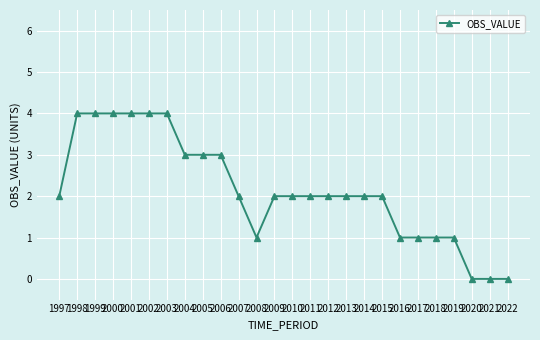

Reading left to right, what are all the values shown in this chart?

1997=2	1998=4	1999=4	2000=4	2001=4	2002=4	2003=4	2004=3	2005=3	2006=3	2007=2	2008=1	2009=2	2010=2	2011=2	2012=2	2013=2	2014=2	2015=2	2016=1	2017=1	2018=1	2019=1	2020=0	2021=0	2022=0